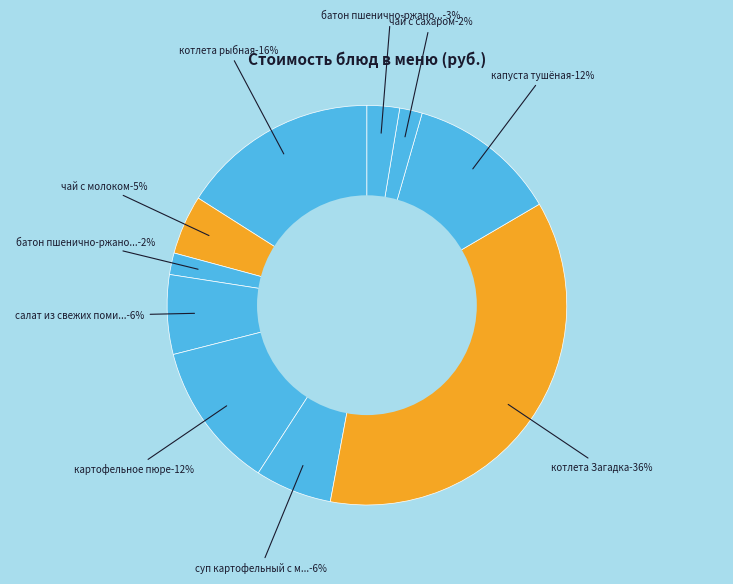

Approximately how many times larger is the value at батон пшенично-ржаной (обед) compared to картофельное пюре?

0.2